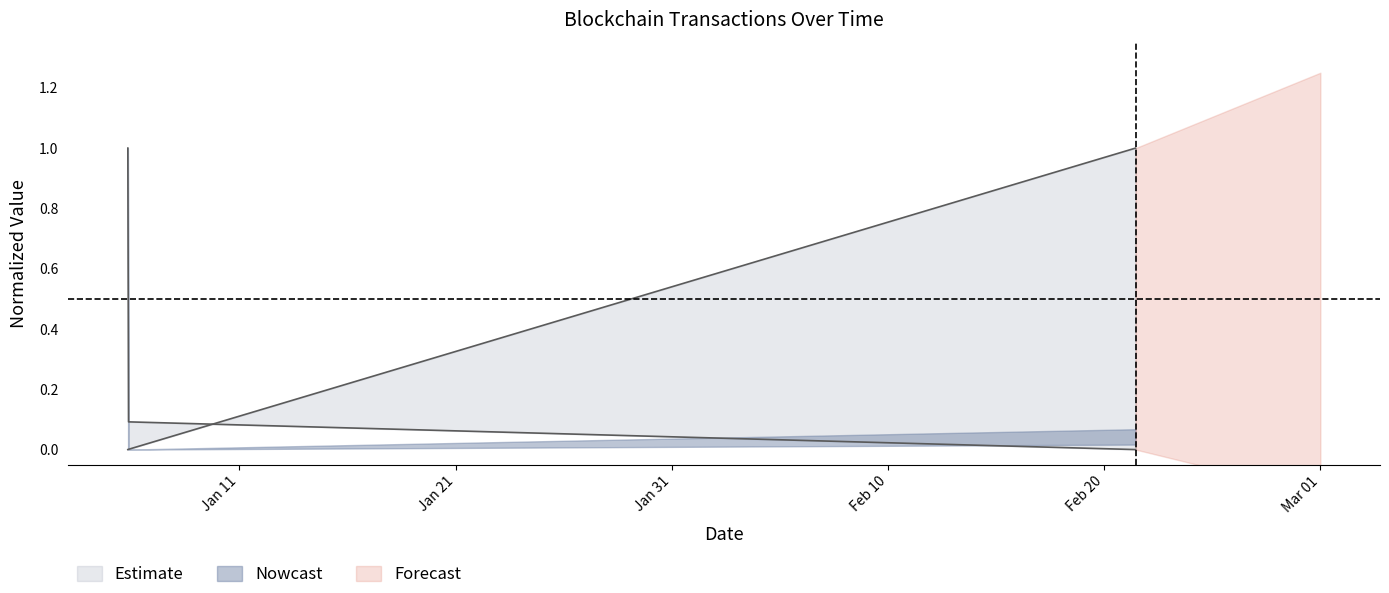

The BlockHeight series shows 0.0 at 2024-01-05 20:51:00. True or false?

False